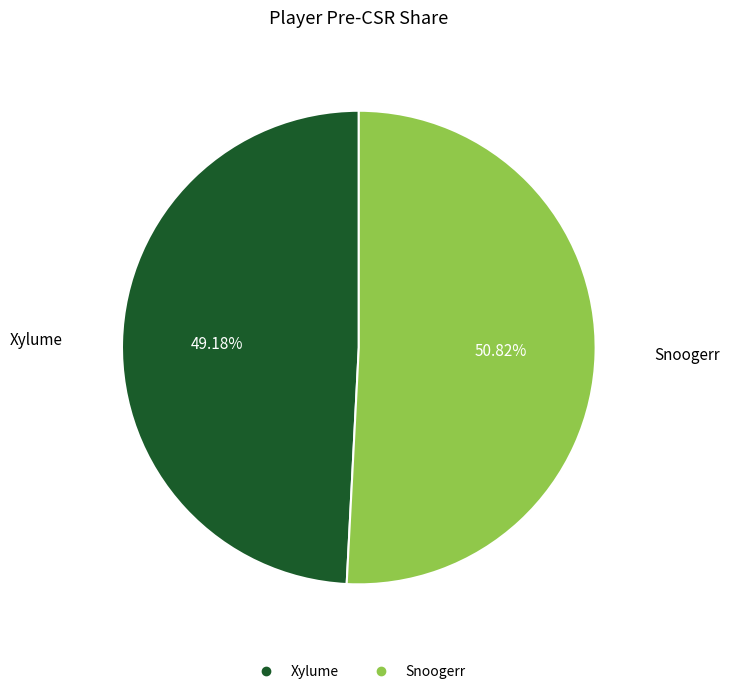

To the nearest percent, what is the difference between the largest and smallest slice percentages?

2%